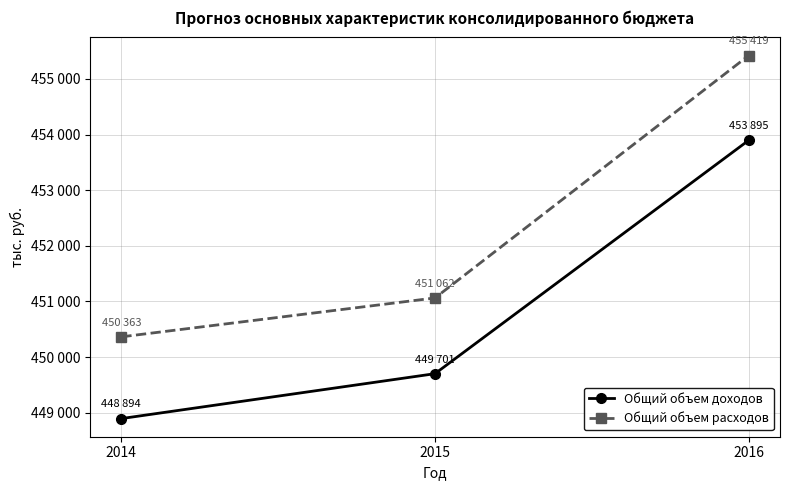

What is the value of the Общий объем доходов point at the 3rd from the left?

453895